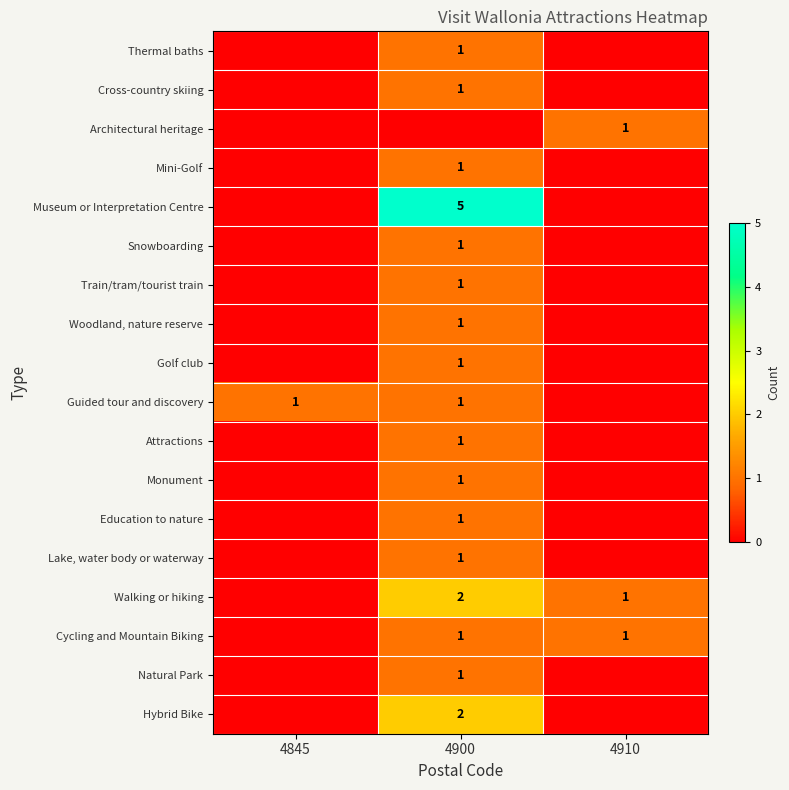

The value of Monument at 4900 is 1. True or false?

True